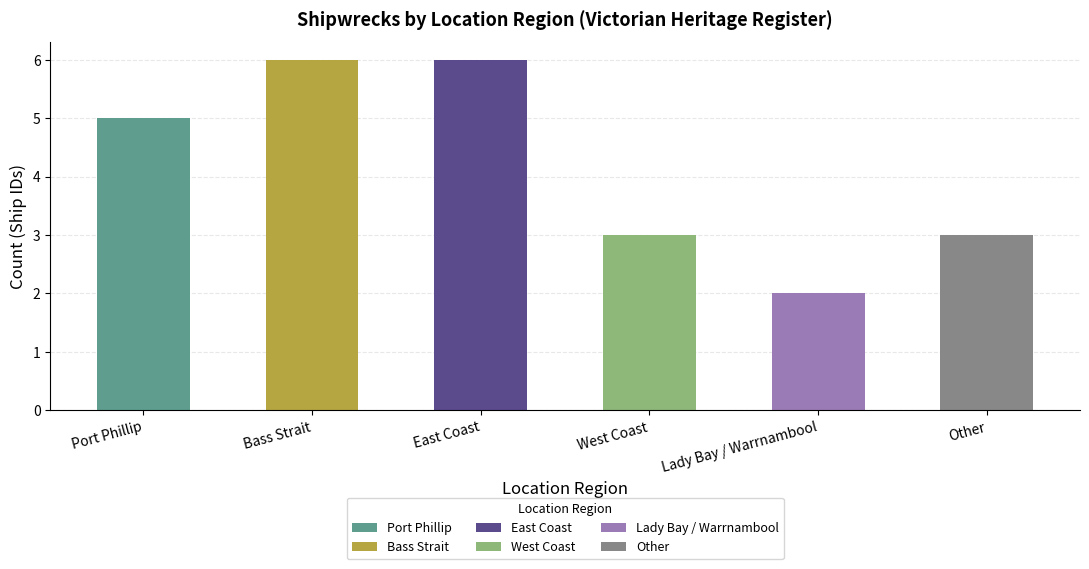

At which category does the chart reach its minimum across all series?

Lady Bay / Warrnambool